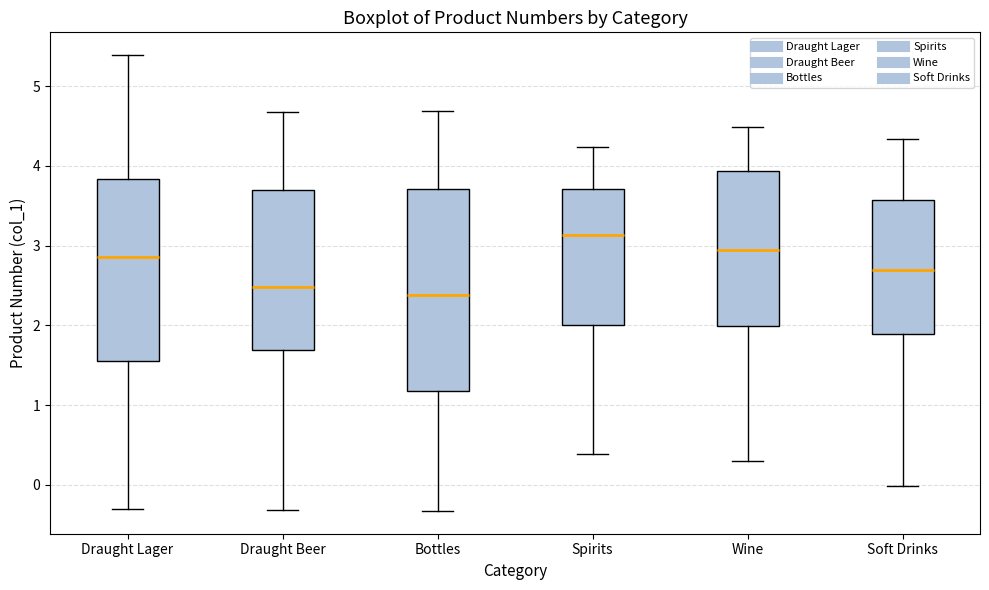

Reading left to right, transcribe this box plot: for each box, give where its median line is, the range the box spans, and where its two whiskers end, as read against the y-axis. The values are not printed on the chart, so give them approximately, as read against the axis.

Draught Lager: median 2.9, box 1.6 to 3.8, whiskers -0.3 to 5.4
Draught Beer: median 2.5, box 1.7 to 3.7, whiskers -0.3 to 4.7
Bottles: median 2.4, box 1.2 to 3.7, whiskers -0.3 to 4.7
Spirits: median 3.1, box 2.0 to 3.7, whiskers 0.4 to 4.2
Wine: median 2.9, box 2.0 to 3.9, whiskers 0.3 to 4.5
Soft Drinks: median 2.7, box 1.9 to 3.6, whiskers 0.0 to 4.3